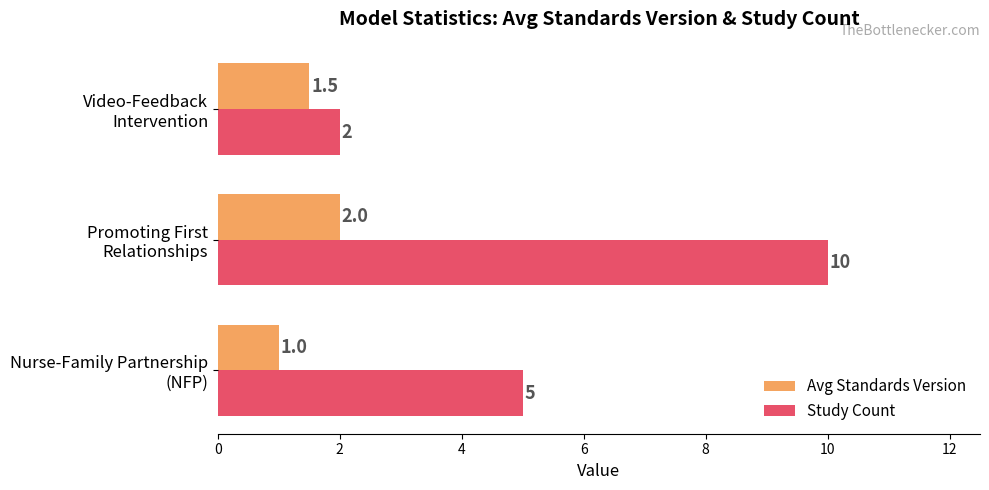

Which series has the largest range (max minus min)?

Study Count